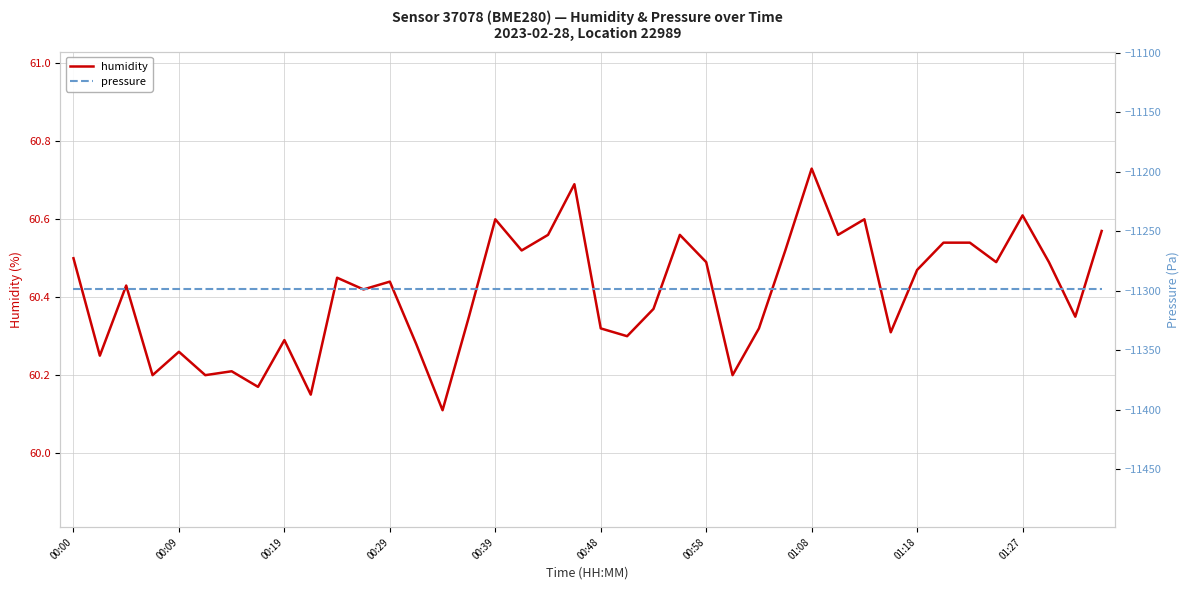

At which label does humidity reach its peak?

01:08